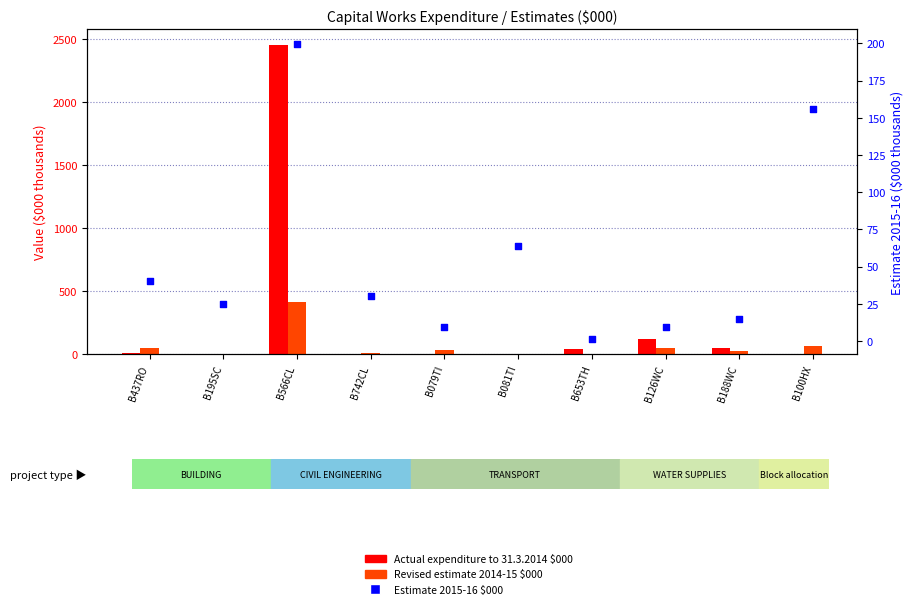

At which category is the sum across all series the highest?

B566CL